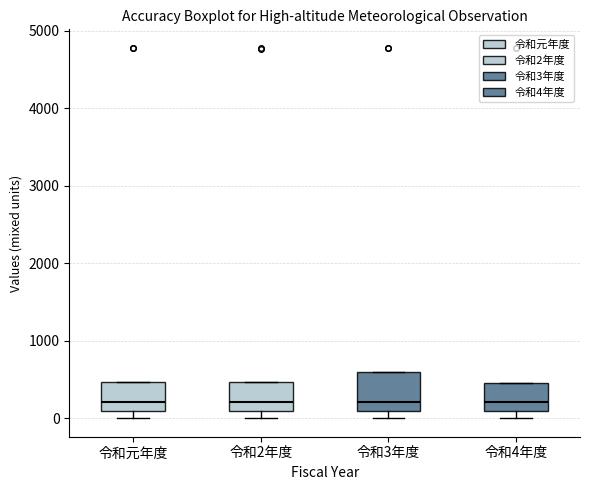

Reading left to right, transcribe this box plot: for each box, give where its median line is, the range the box spans, and where its two whiskers end, as read against the y-axis. The values are not printed on the chart, so give them approximately, as read against the axis.

令和元年度: median 200, box 100 to 500, whiskers 0 to 500
令和2年度: median 200, box 100 to 500, whiskers 0 to 500
令和3年度: median 200, box 100 to 600, whiskers 0 to 600
令和4年度: median 200, box 100 to 500, whiskers 0 to 500